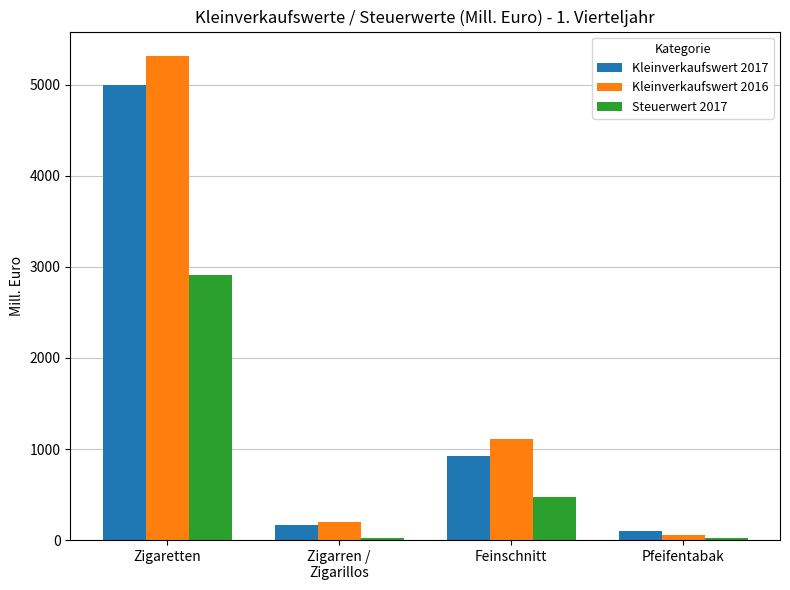

At how many categories does at least one series exceed 4453?

1